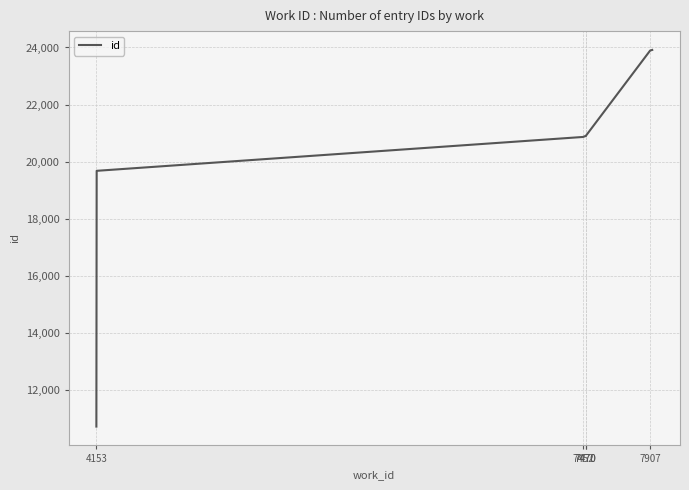

What is the greatest value displayed?

23914